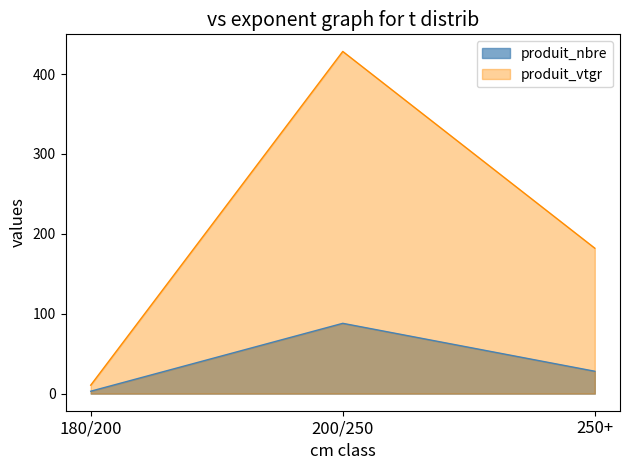

Is it true that produit_vtgr equals 91.3 at 250+?

False